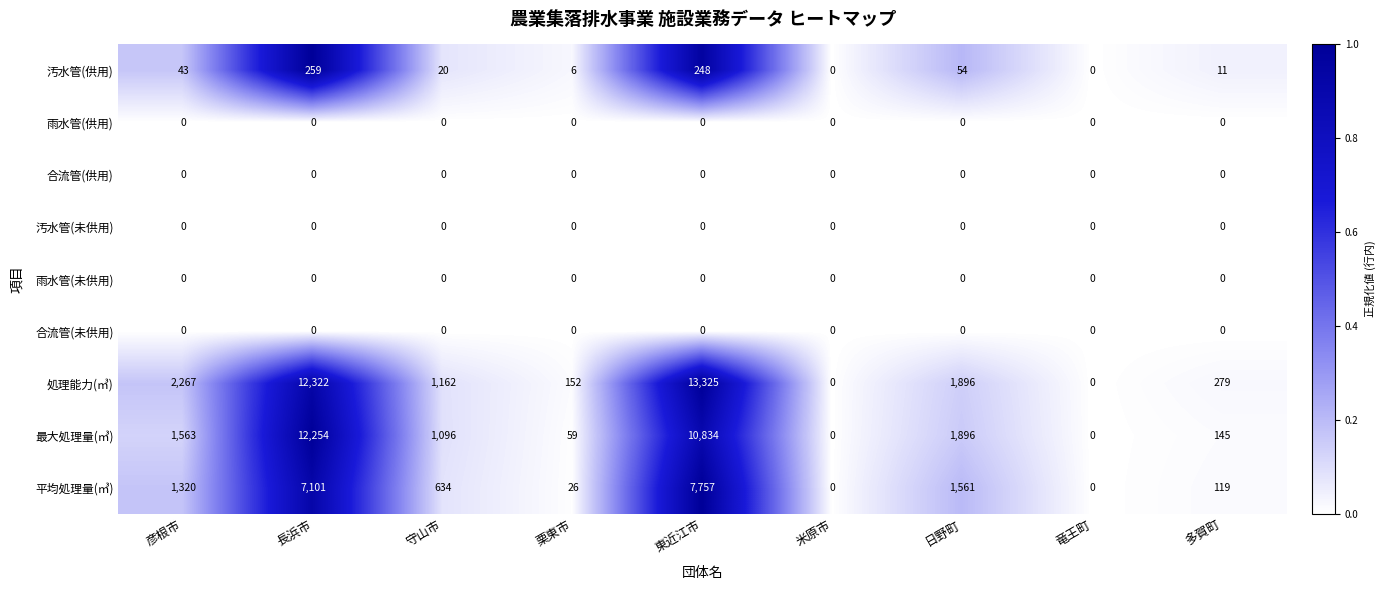

Which series changed the most between 栗東市 and 米原市?

処理能力(㎥)